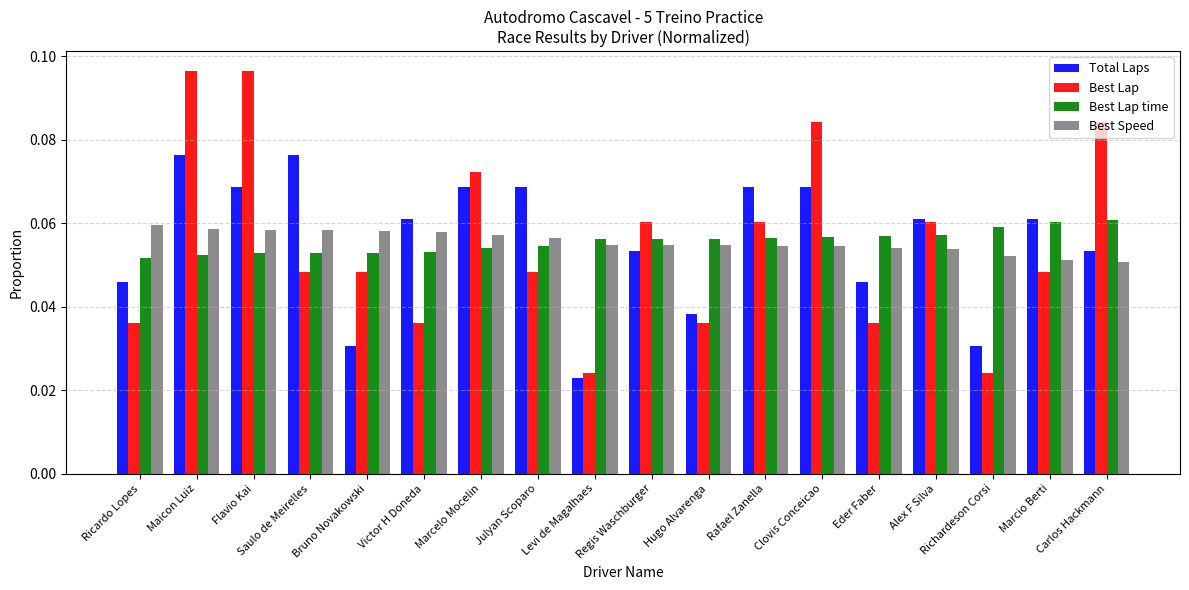

True or false: Best Speed has a value of 0.0 at Julyan Scoparo.

False